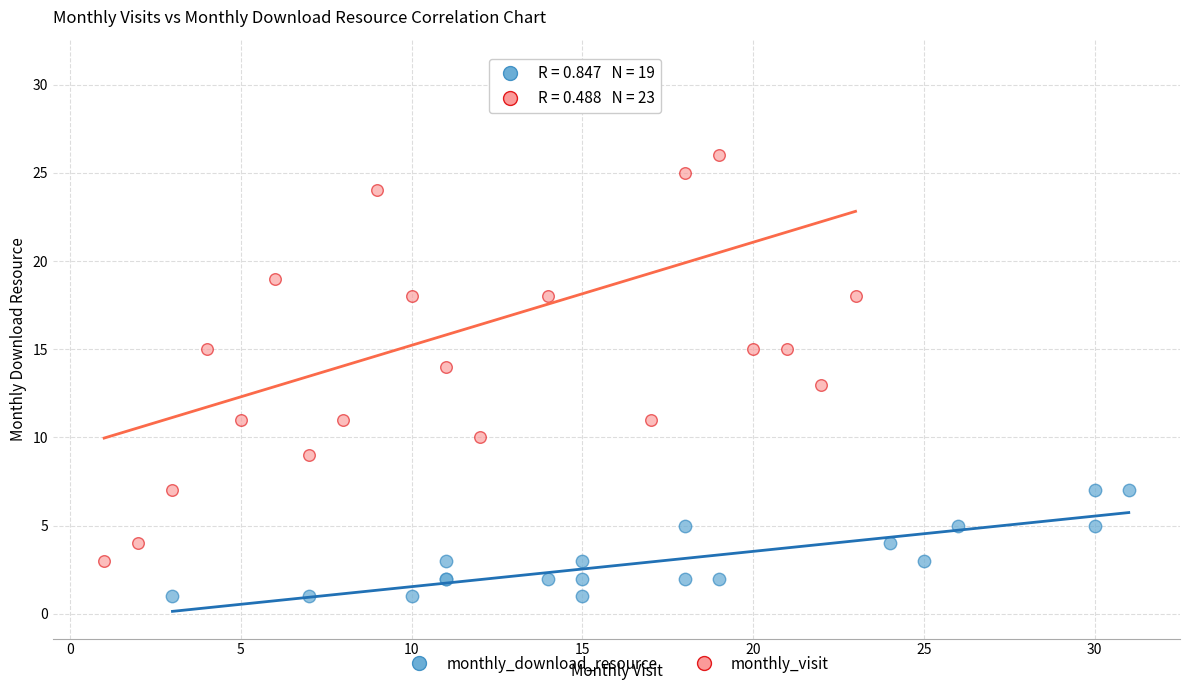

Which series contains the highest Y value?

monthly_visit